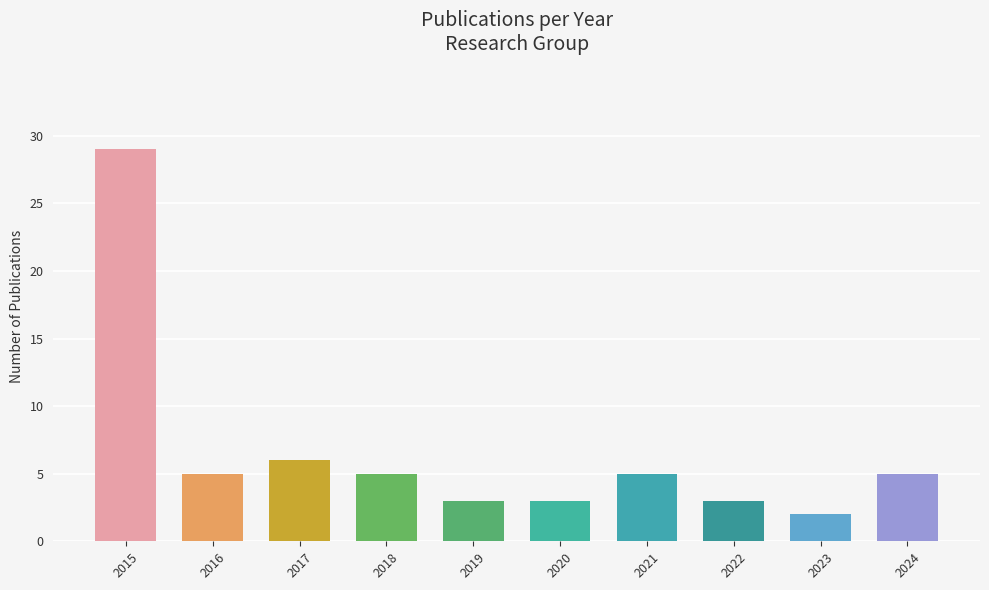

Between 2020 and 2021, which is larger?

2021